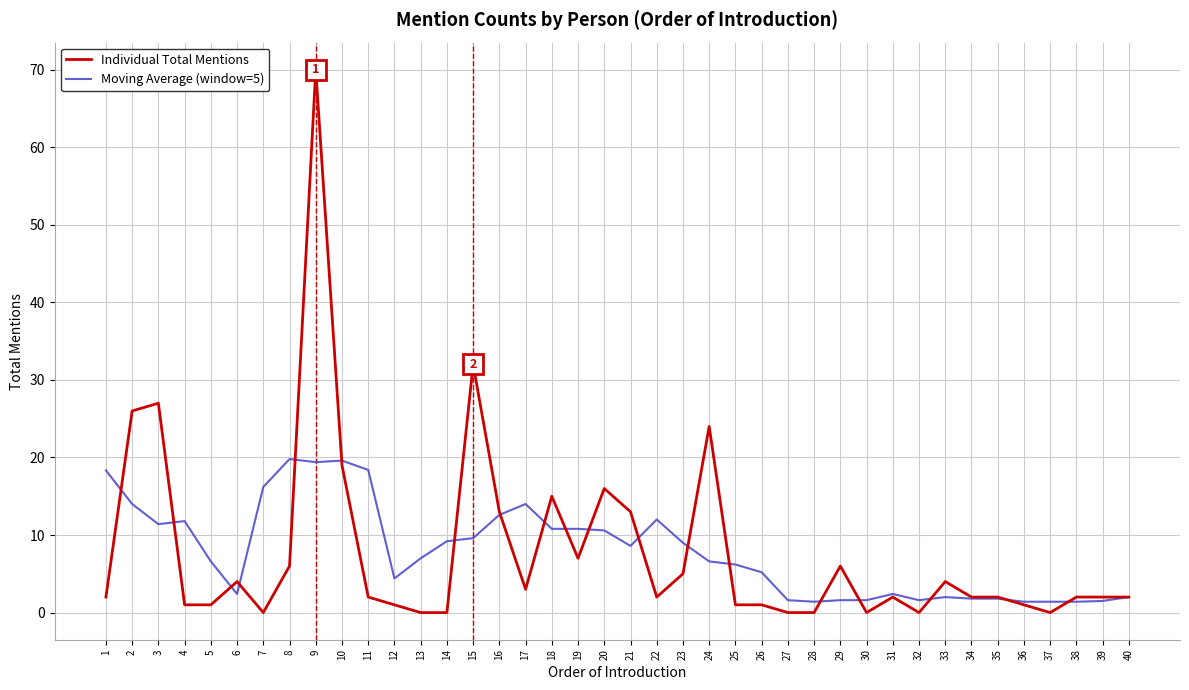

True or false: Individual Total Mentions has a value of 6.6 at 33.

False